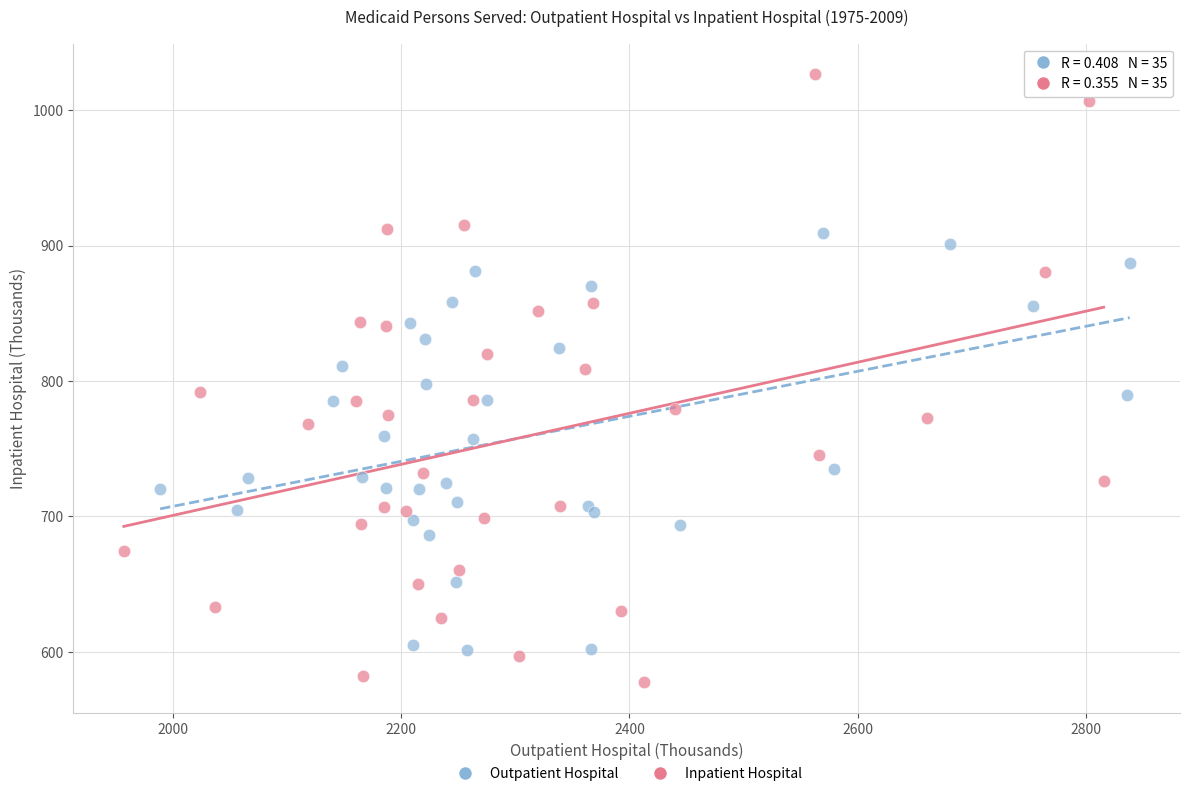

Which series reaches the minimum Y coordinate?

Inpatient Hospital